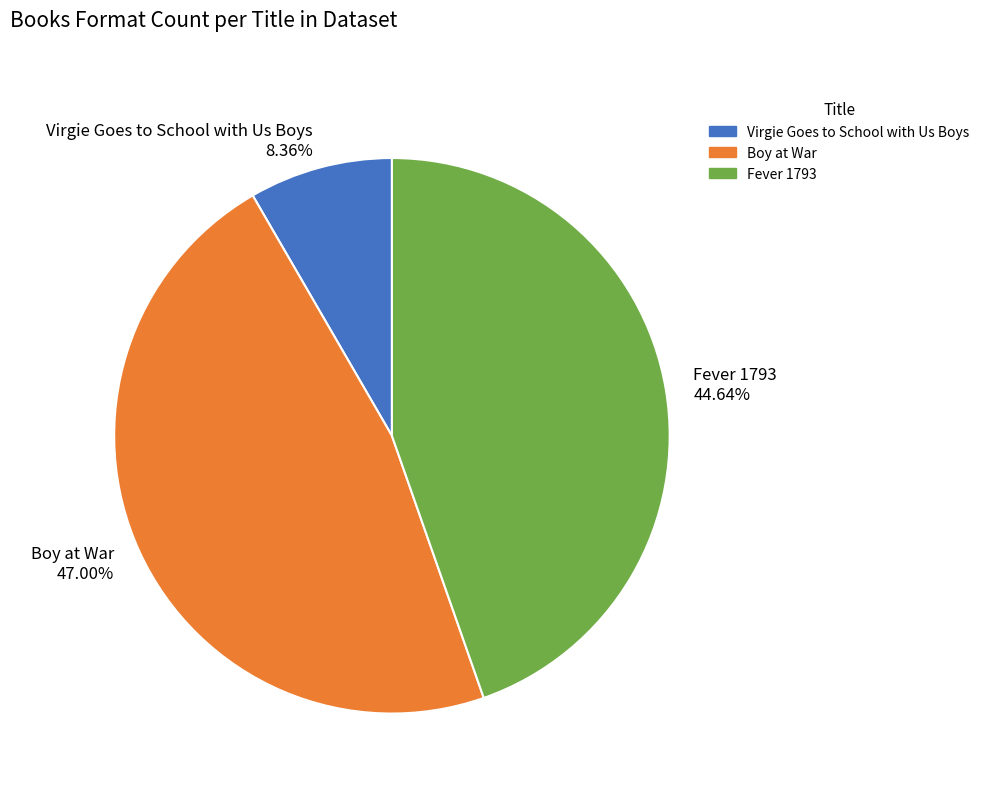

Count the number of slices in the pie.

3